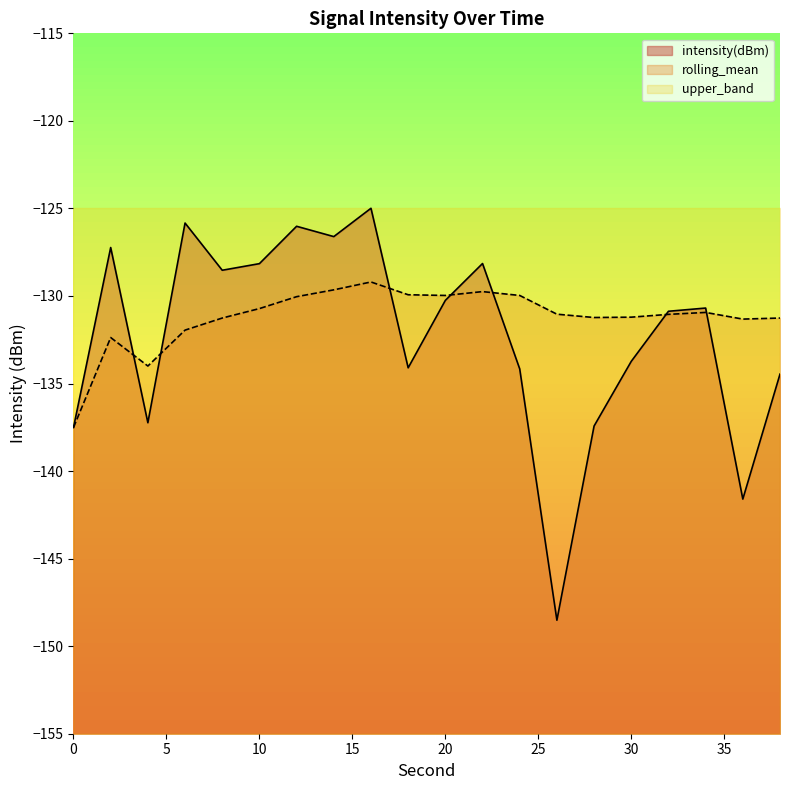

At how many categories does at least one series exceed -132?

18